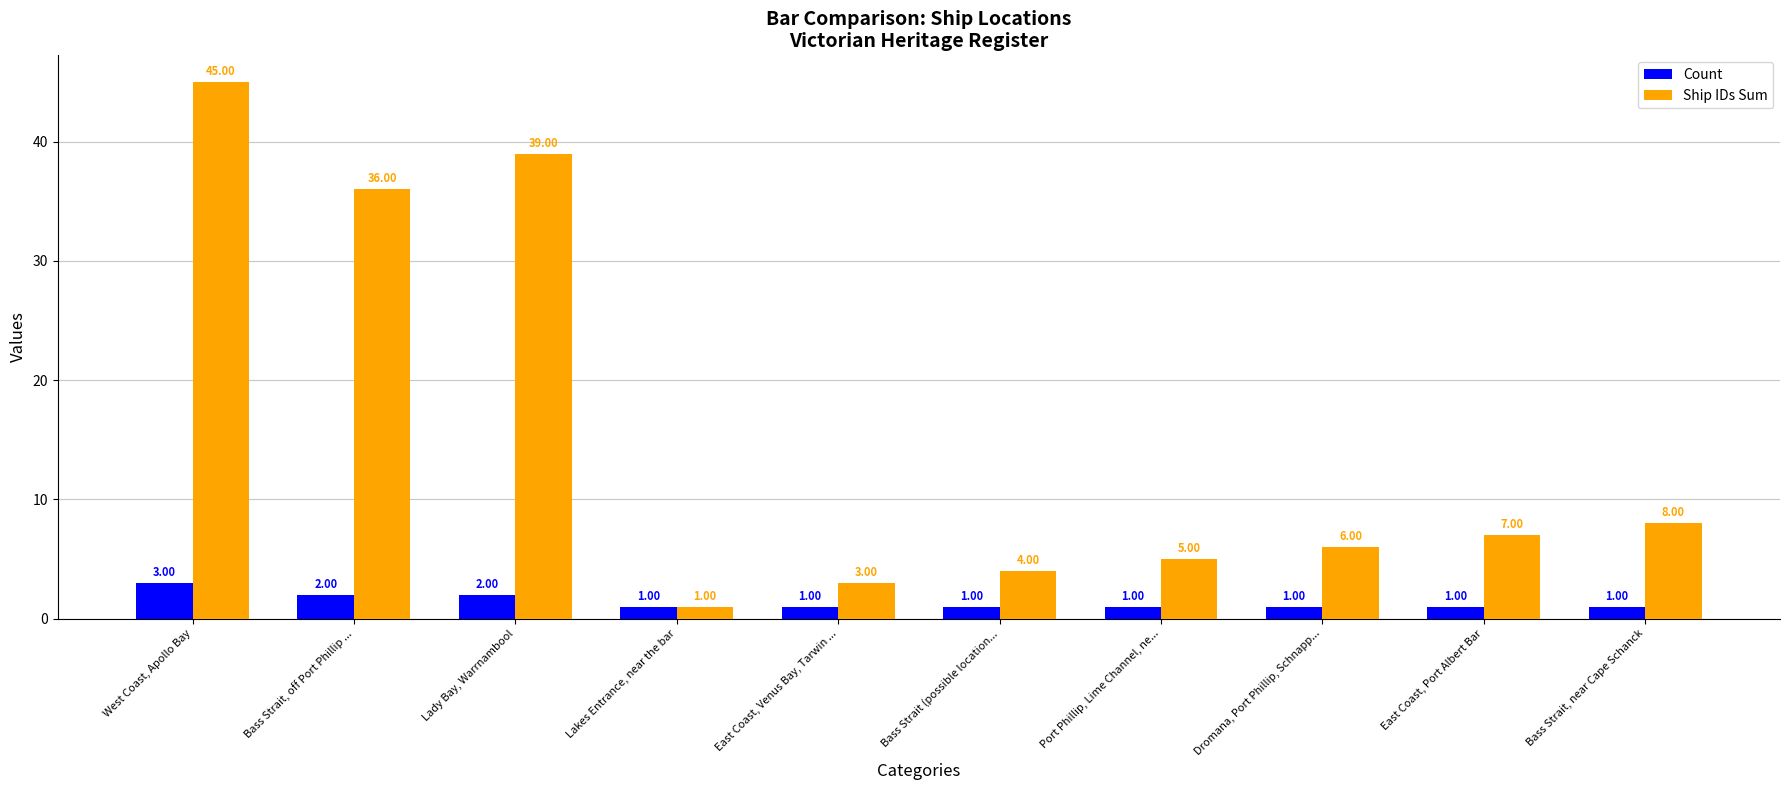

What is the difference between the highest and lowest values at Bass Strait (possible location...?

3